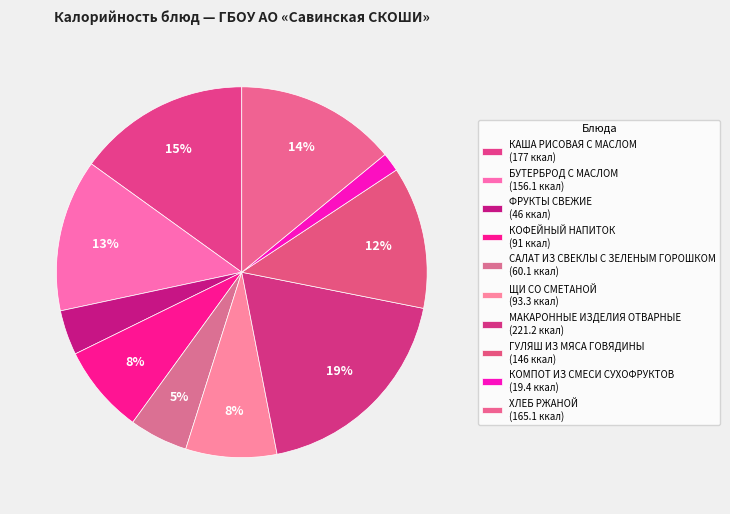

What percentage is the КОФЕЙНЫЙ НАПИТОК slice, to the nearest percent?

8%